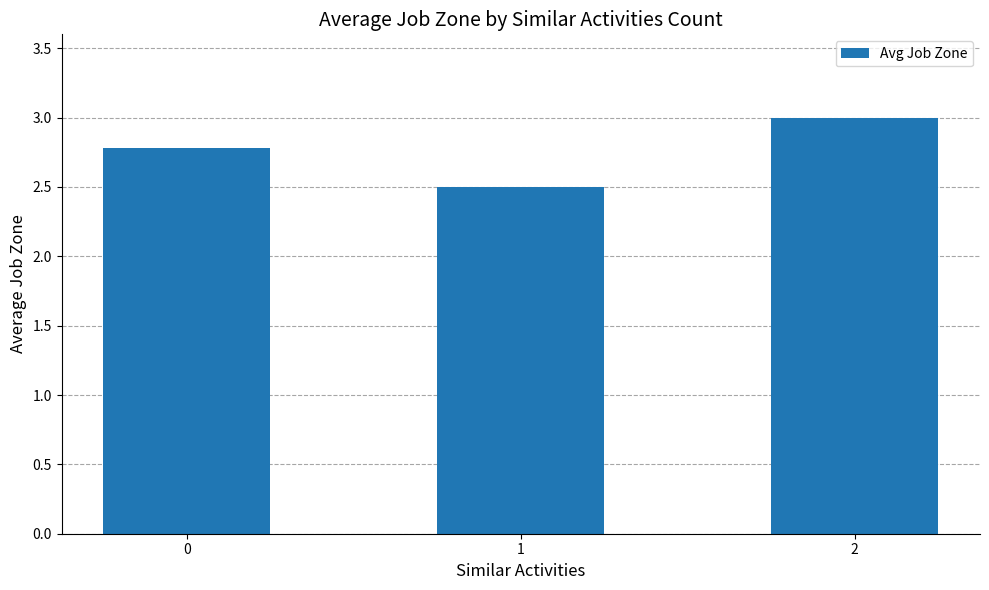

Where is the data nearest to the value 2?

1